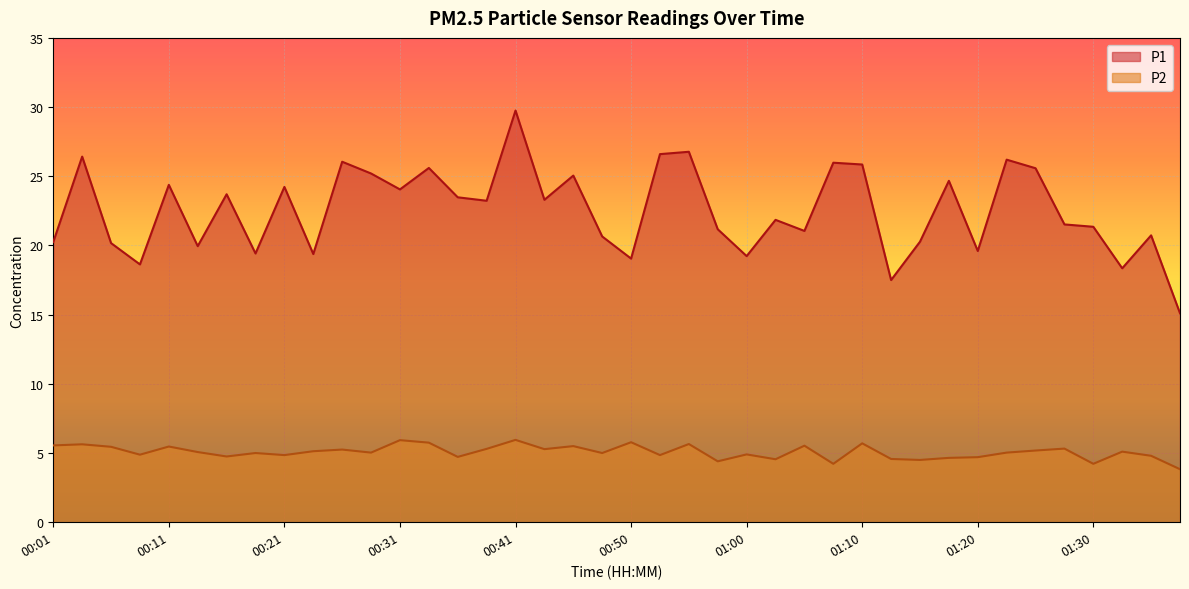

True or false: P1 and P2 cross at least once.

False